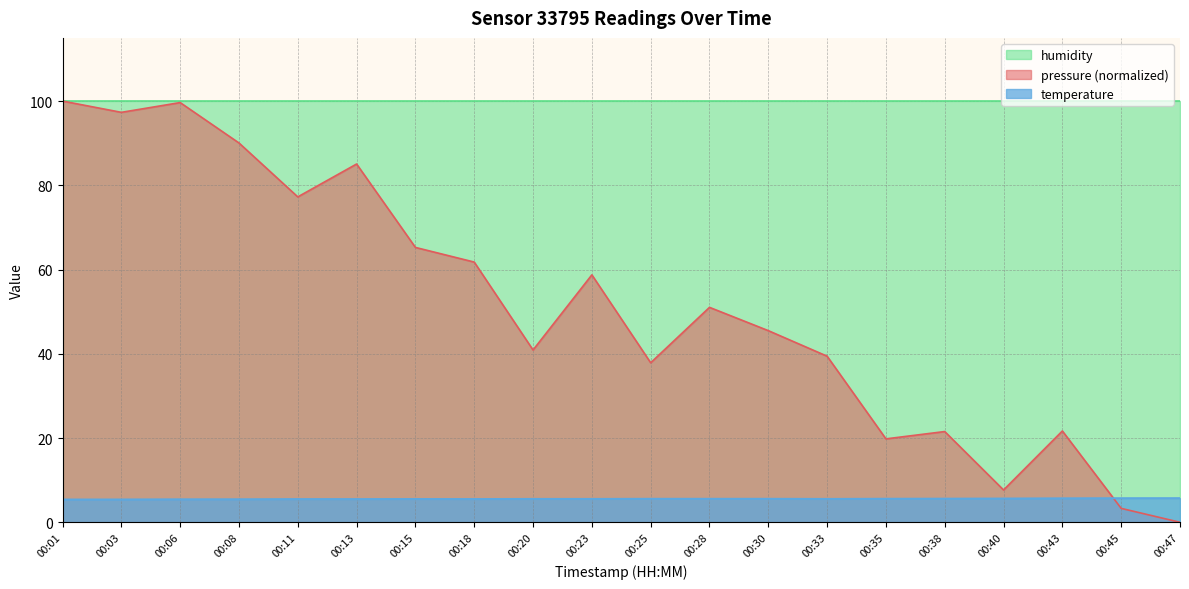

After their last crossing, which series has the higher values: temperature or pressure?

temperature